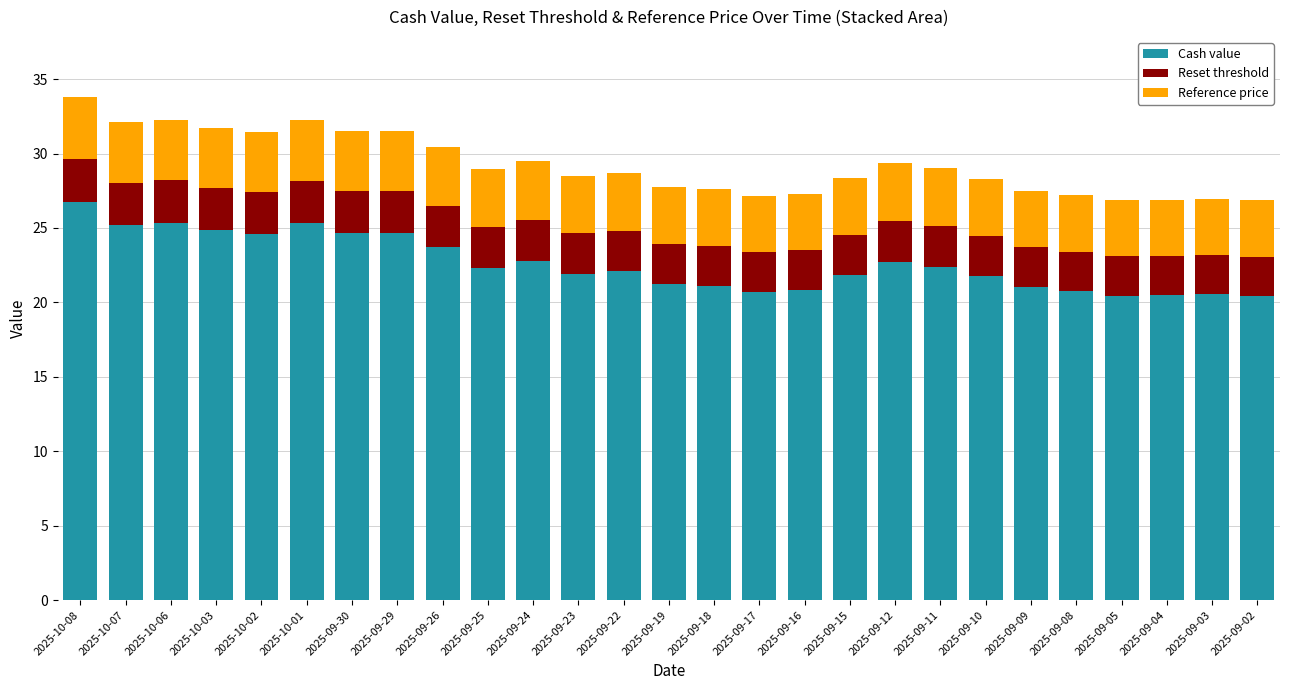

Are the bars grouped side by side (vs. stacked)?

No